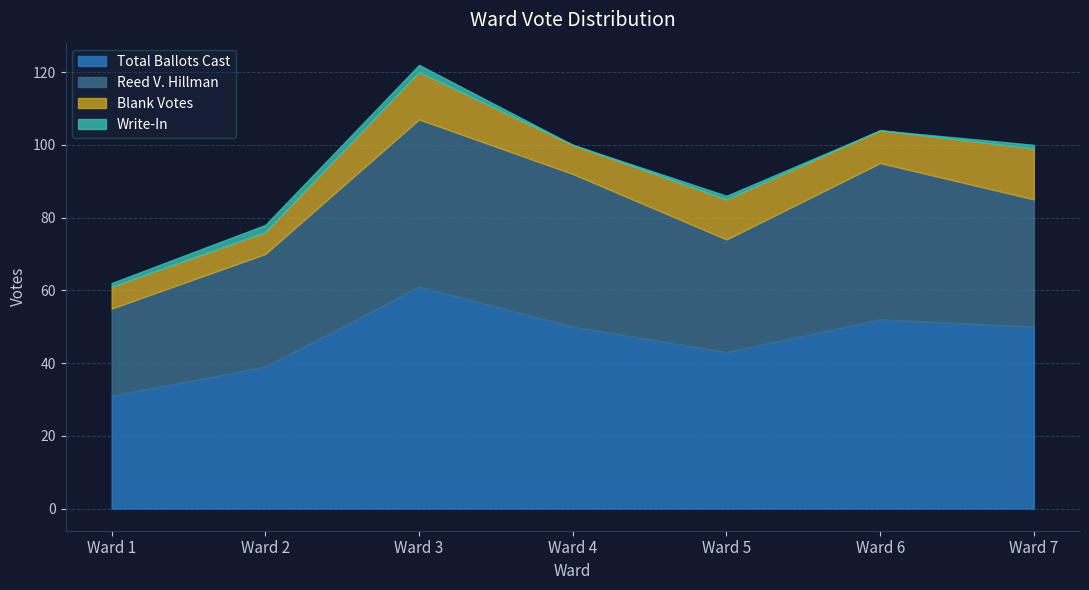

Rank the series at Ward 4 from highest to lowest value.

Total Ballots Cast, Reed V. Hillman, Blank Votes, Write-In